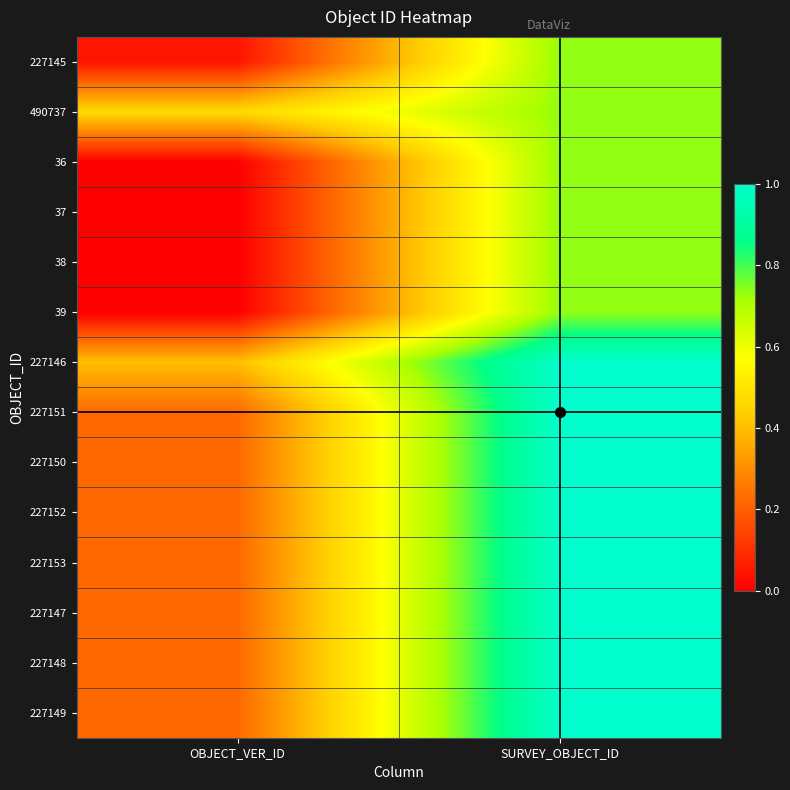

What is the total value across all series at OBJECT_VER_ID?

2.5